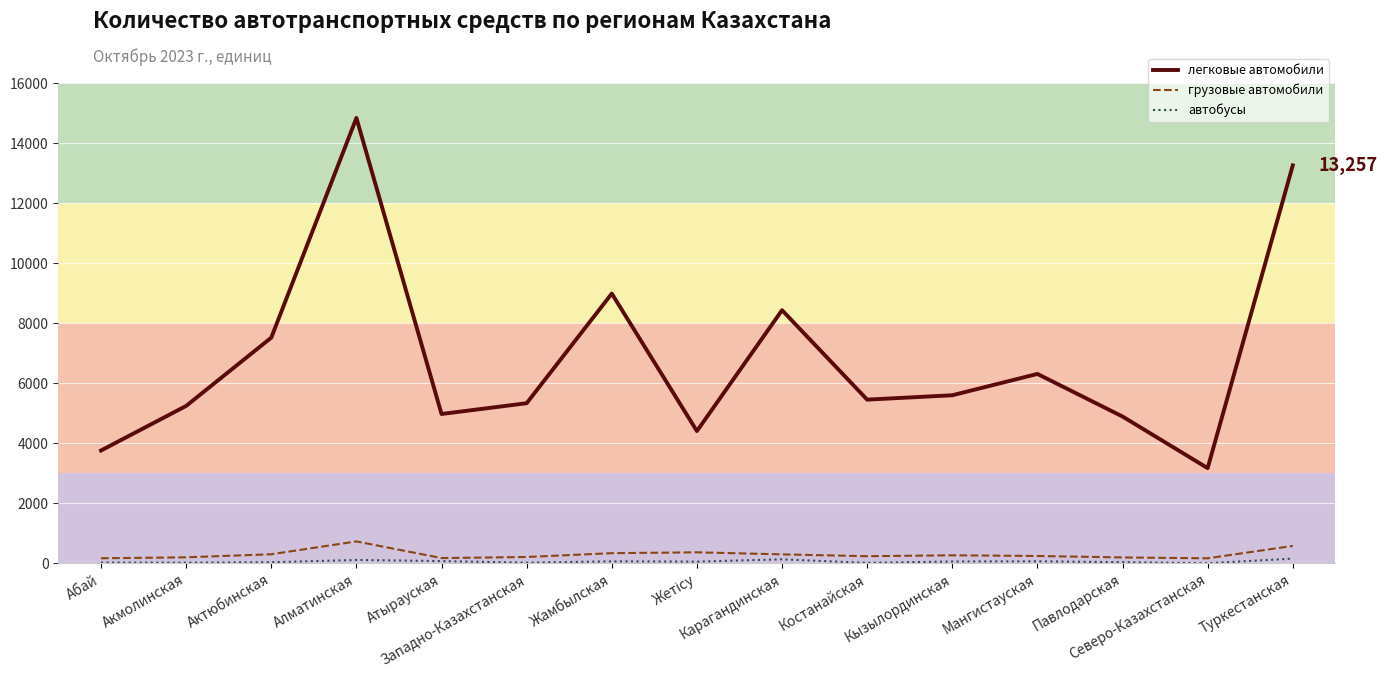

Reading left to right, list all the values displayed in this chart.

легковые автомобили: 3762	5247	7521	14837	4978	5337	8988	4409	8435	5456	5602	6312	4894	3175	13257
грузовые автомобили: 174	205	307	734	180	216	343	371	303	242	272	249	201	172	585
автобусы: 30	25	41	117	79	26	71	61	138	20	66	72	42	7	162